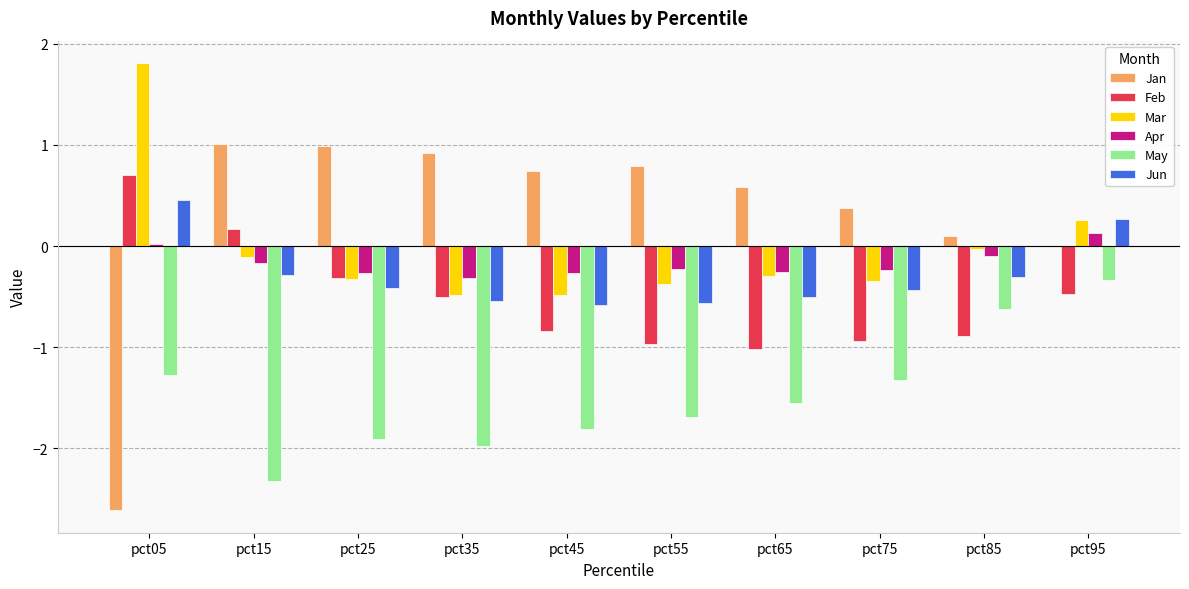

What is the sum of all Jun values?

-2.9